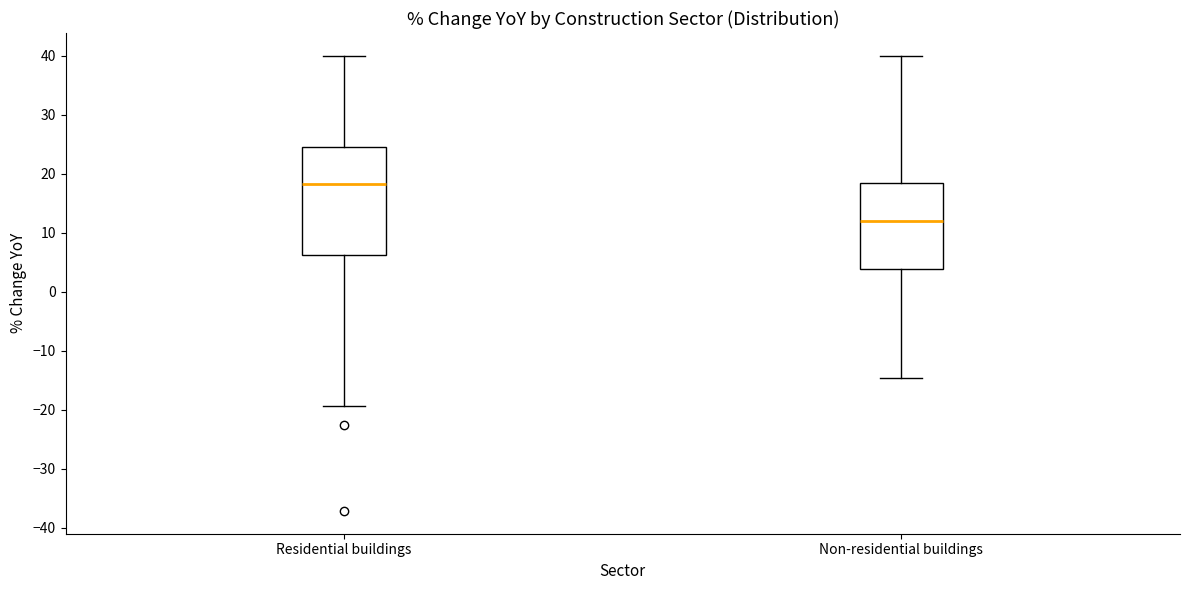

Reading left to right, transcribe this box plot: for each box, give where its median line is, the range the box spans, and where its two whiskers end, as read against the y-axis. The values are not printed on the chart, so give them approximately, as read against the axis.

Residential buildings: median 18, box 6 to 25, whiskers -19 to 40
Non-residential buildings: median 12, box 4 to 18, whiskers -15 to 40